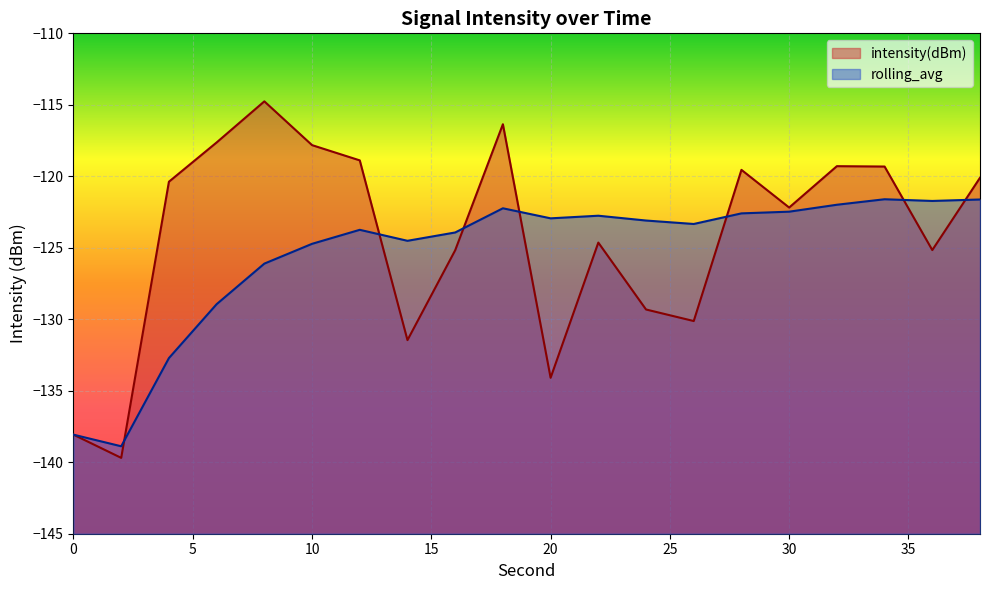

Rank the categories by intensity(dBm) value from lowest to highest.

2, 0, 20, 14, 26, 24, 16, 36, 22, 30, 4, 38, 28, 34, 32, 12, 10, 6, 18, 8